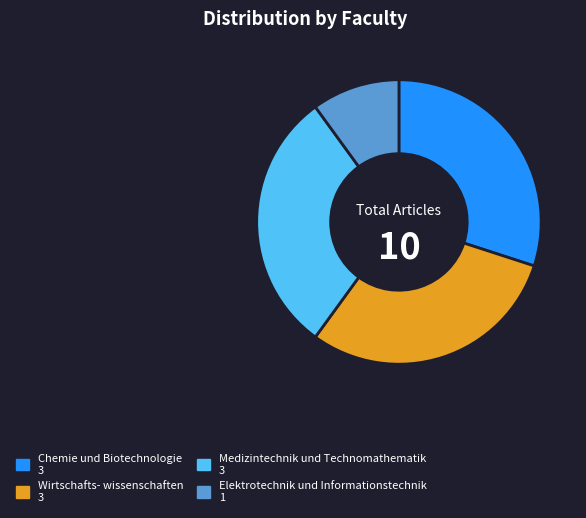

Is there any slice that represents more than half of the pie?

No